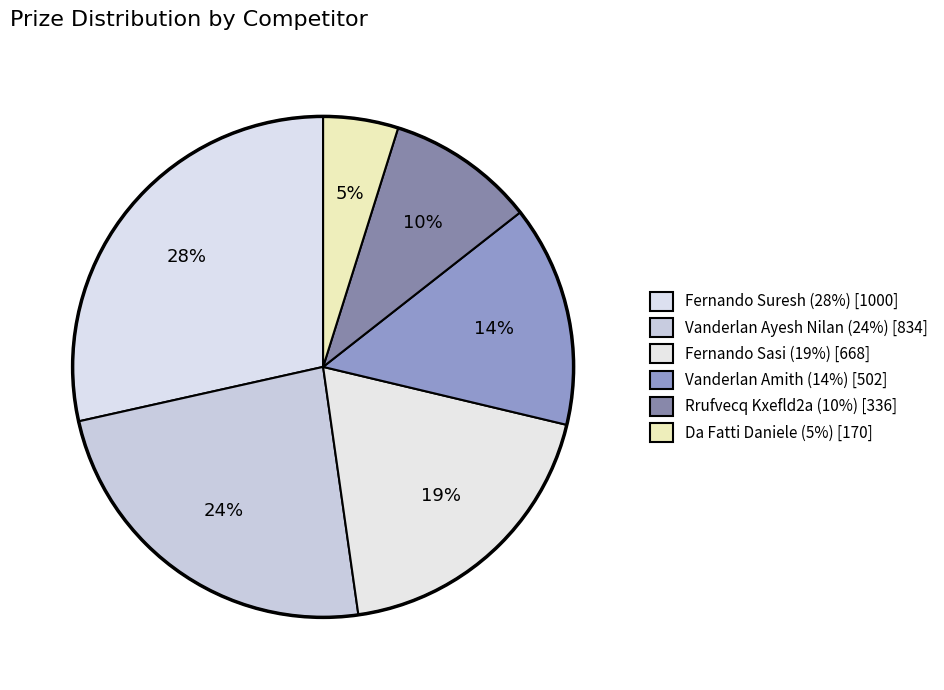

To the nearest percent, what portion does Rrufvecq Kxefld2a represent?

10%